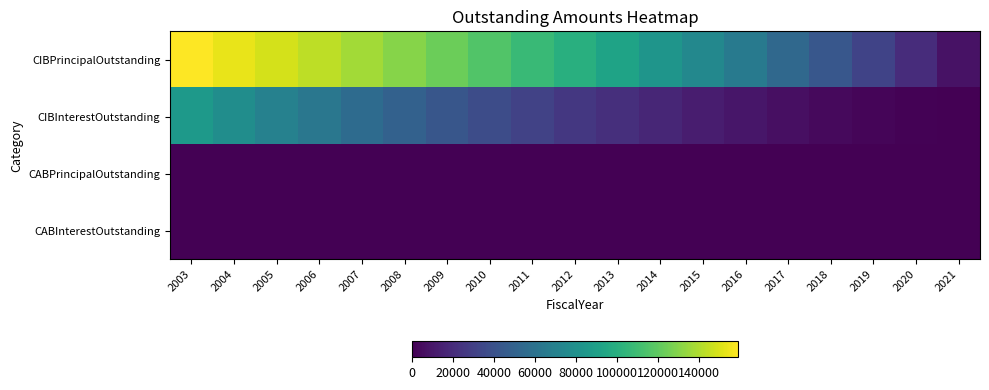

List the series in order of their peak value, highest first.

CIBPrincipalOutstanding, CIBInterestOutstanding, CABPrincipalOutstanding, CABInterestOutstanding